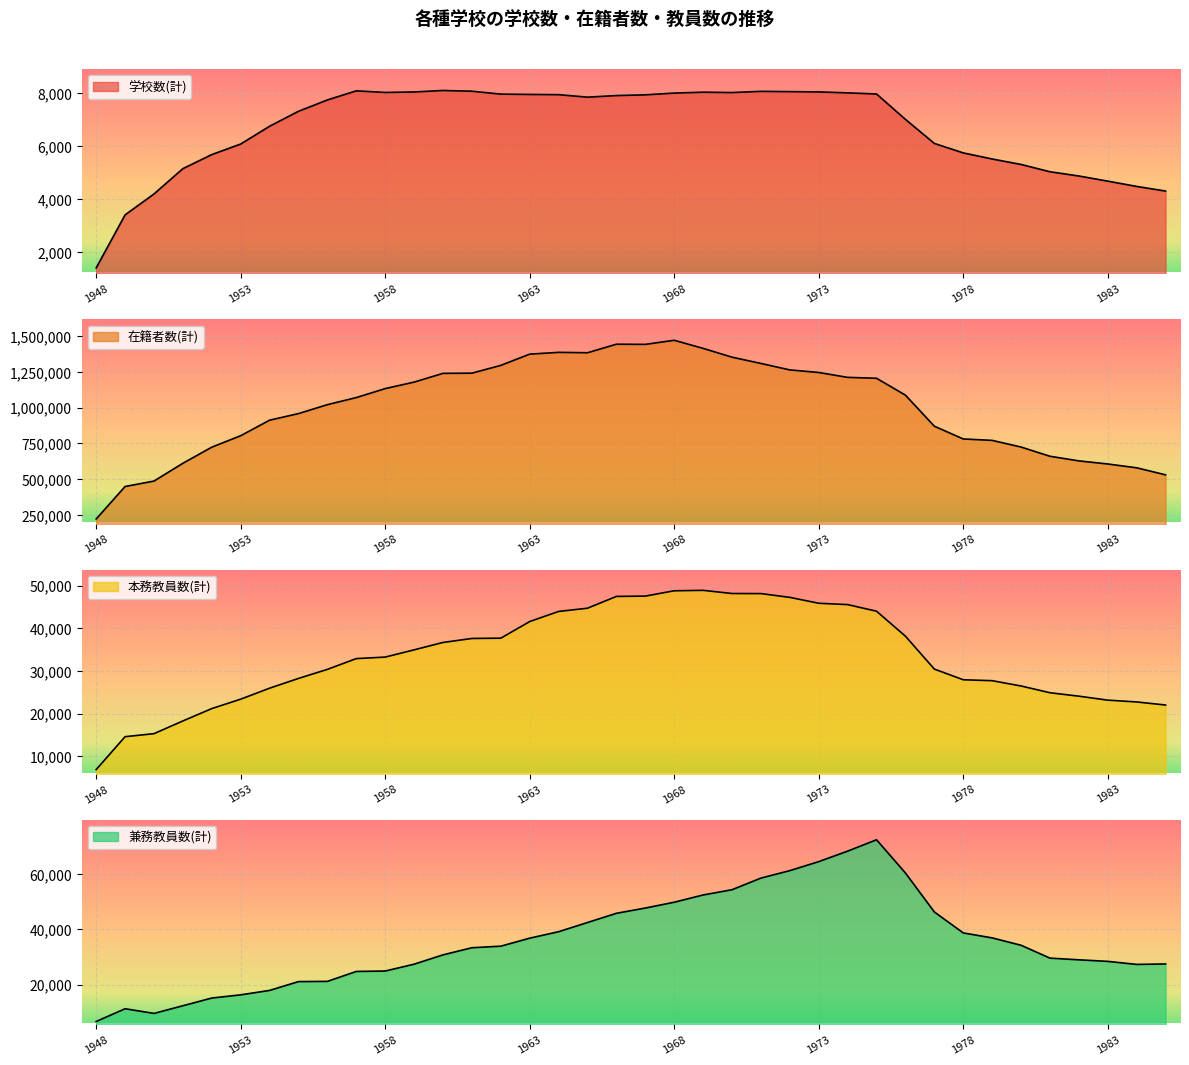

The value of 兼務教員数(計) at 1964 is 23799. True or false?

False